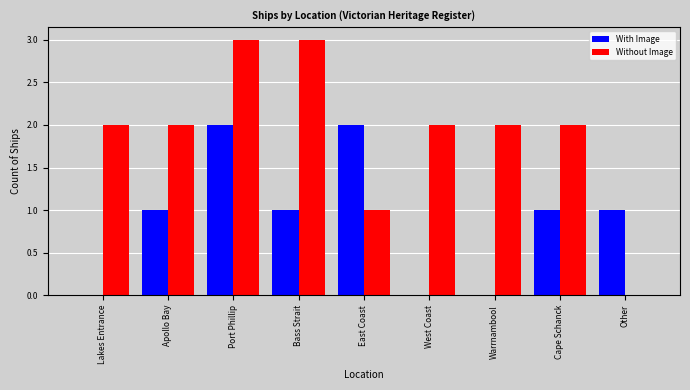

What is the sum of all Without Image values?

17